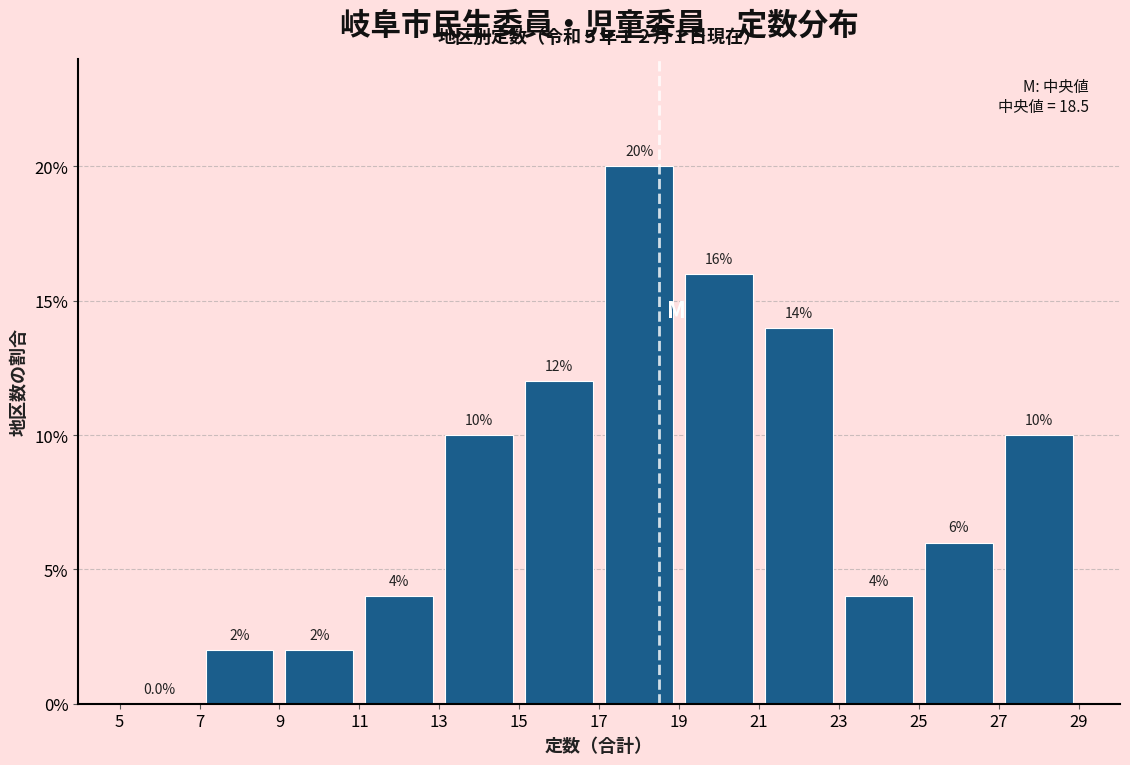

Reading left to right, list every bar in this chart as the range it spans on the x-axis followed by its height.

5 to 7: 0.0
7 to 9: 2.0
9 to 11: 2.0
11 to 13: 4.0
13 to 15: 10.0
15 to 17: 12.0
17 to 19: 20.0
19 to 21: 16.0
21 to 23: 14.0
23 to 25: 4.0
25 to 27: 6.0
27 to 29: 10.0